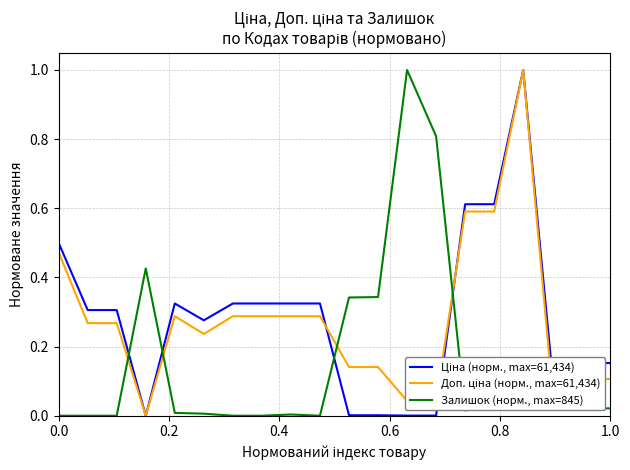

What is the maximum value shown in the chart?

1.0